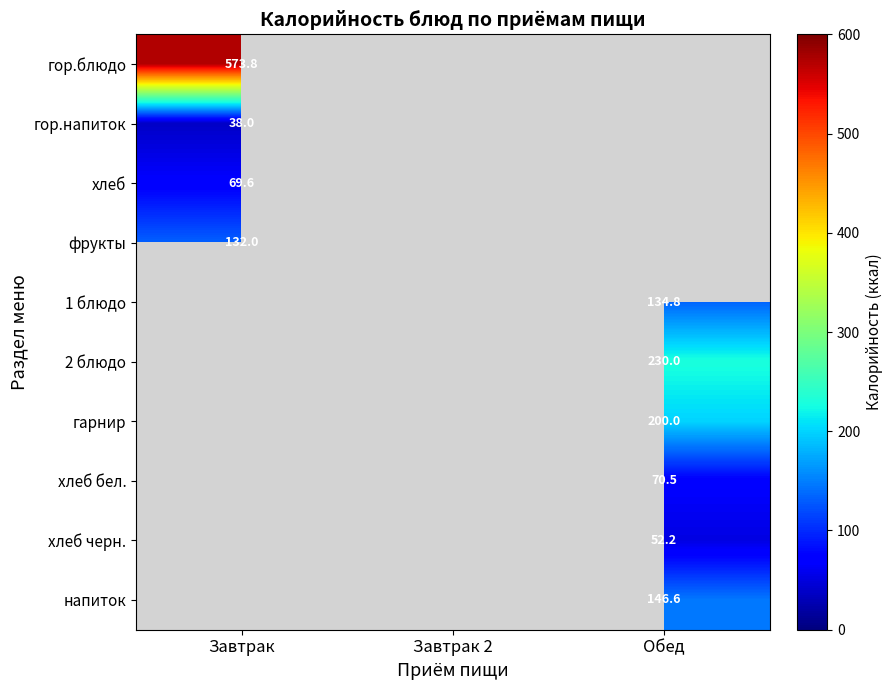

What is the spread (max minus min) of values at Завтрак?

535.8